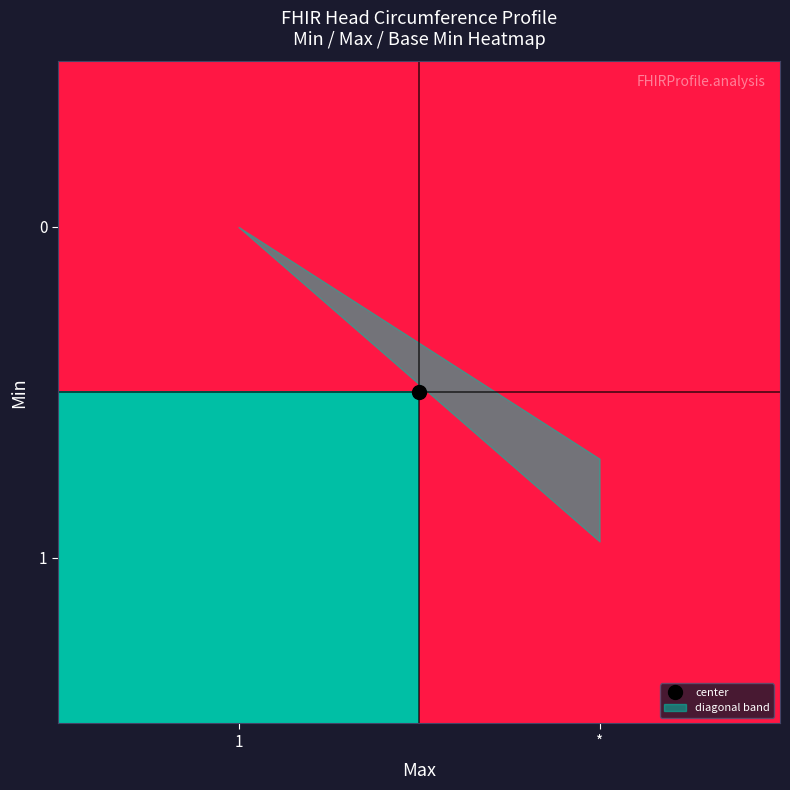

At 1, list the series in order from smallest to largest.

0, 1